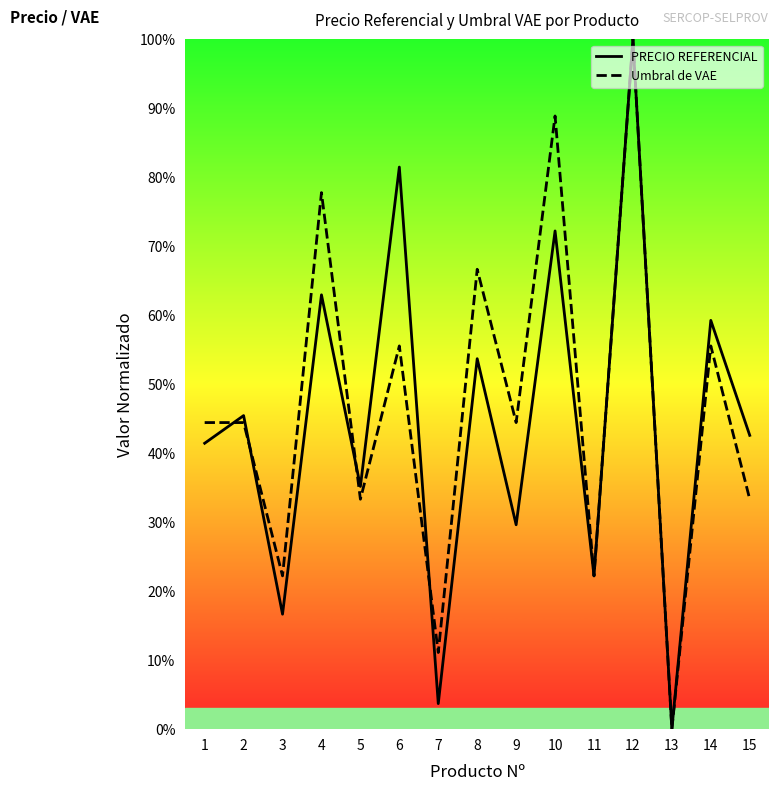

What is the sum of the Umbral de VAE values at 8 and 7?

0.8